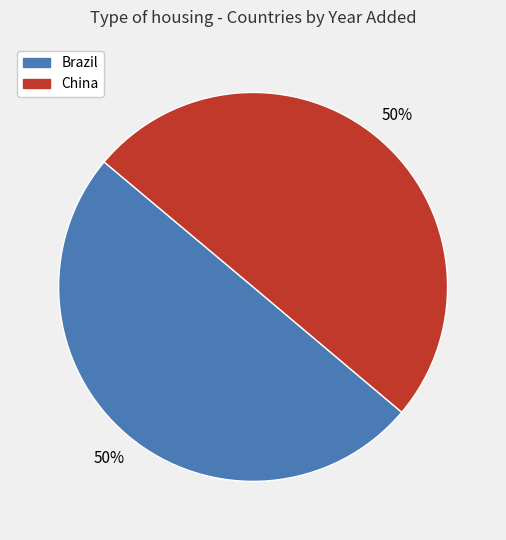

Do Brazil and China together represent more than half of the pie?

Yes